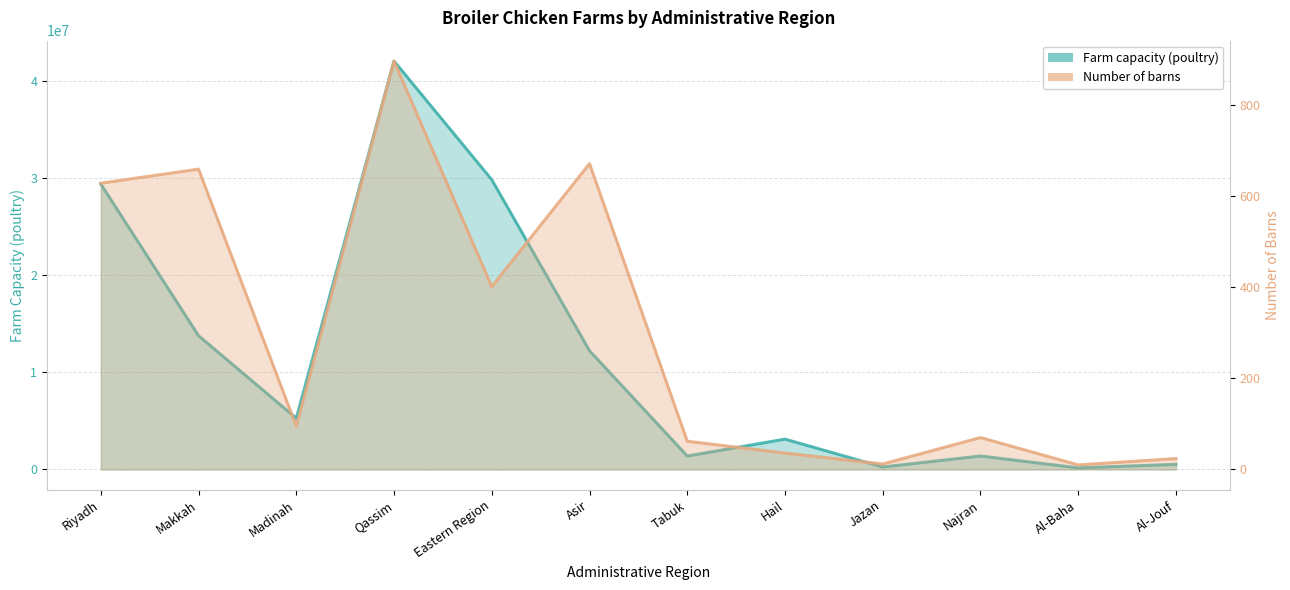

True or false: Number of barns and Farm capacity (poultry) cross at least once.

False